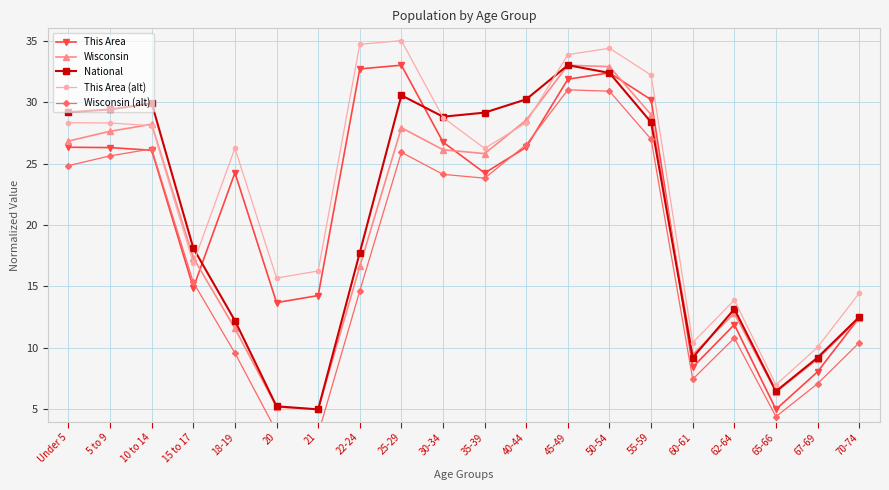

List the series in order of their peak value, lowest first.

Wisconsin (alt), This Area, Wisconsin, National, This Area (alt)